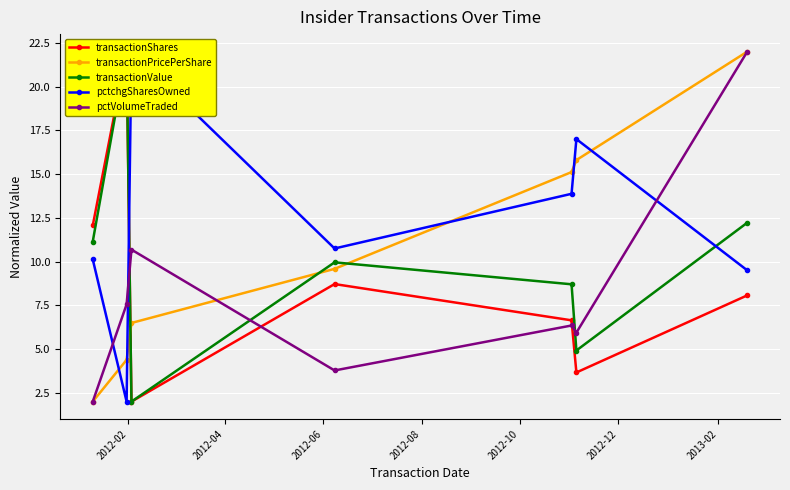

True or false: pctVolumeTraded has more than 2 points higher than both neighbors.

False